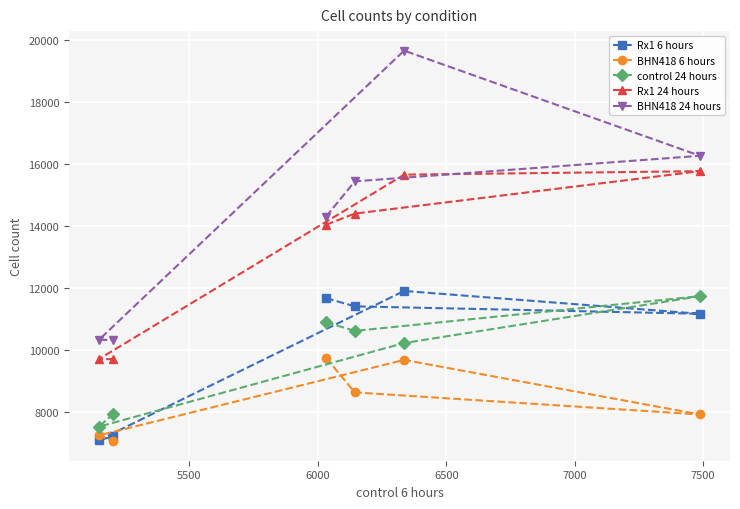

Reading left to right, list all the values displayed in this chart.

Rx1 6 hours: 11688	11424	11184	11920	7111	7226
BHN418 6 hours: 9760	8648	7936	9696	7263	7074
control 24 hours: 10912	10632	11752	10240	7544	7963
Rx1 24 hours: 14056	14416	15784	15672	9726	9719
BHN418 24 hours: 14320	15456	16280	19672	10348	10337